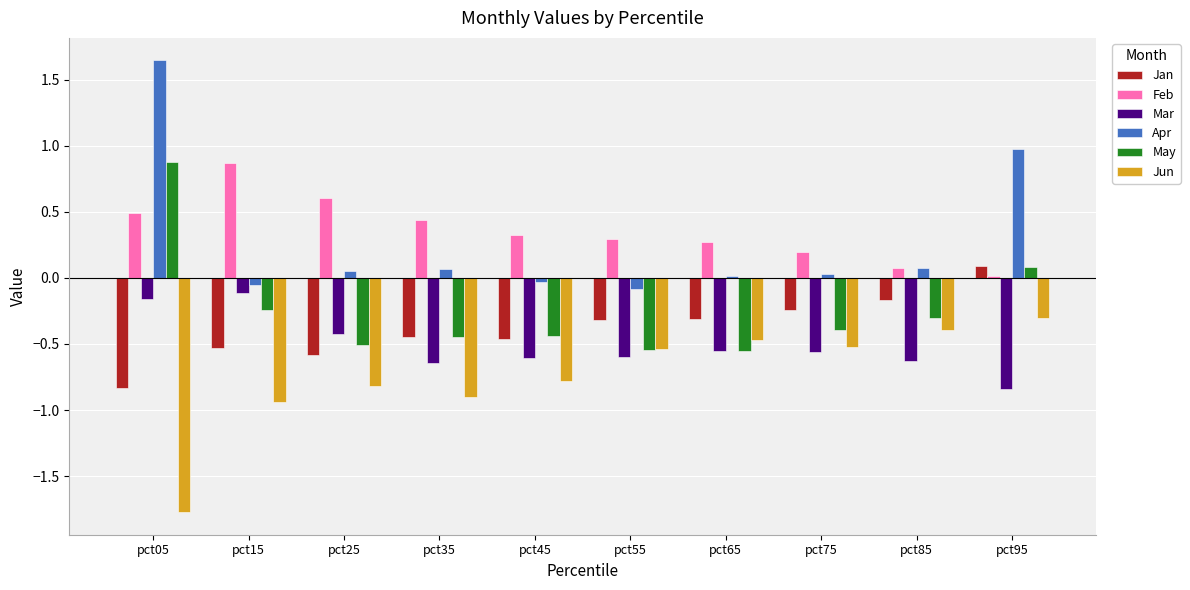

What are all the series names shown in the legend?

Jan, Feb, Mar, Apr, May, Jun